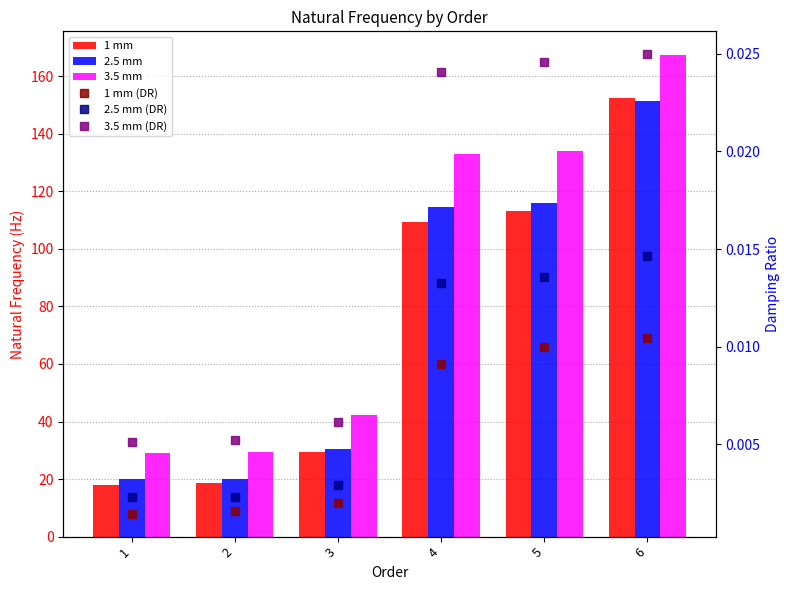

Reading right to left, what are all the values shown in this chart?

1 mm: 152.4	113.3	109.5	29.3	18.7	18.1
2.5 mm: 151.5	115.9	114.7	30.3	20.1	20.1
3.5 mm: 167.3	134.1	133.2	42.3	29.4	29.2
1 mm (DR): 0.0	0.0	0.0	0.0	0.0	0.0
2.5 mm (DR): 0.0	0.0	0.0	0.0	0.0	0.0
3.5 mm (DR): 0.0	0.0	0.0	0.0	0.0	0.0